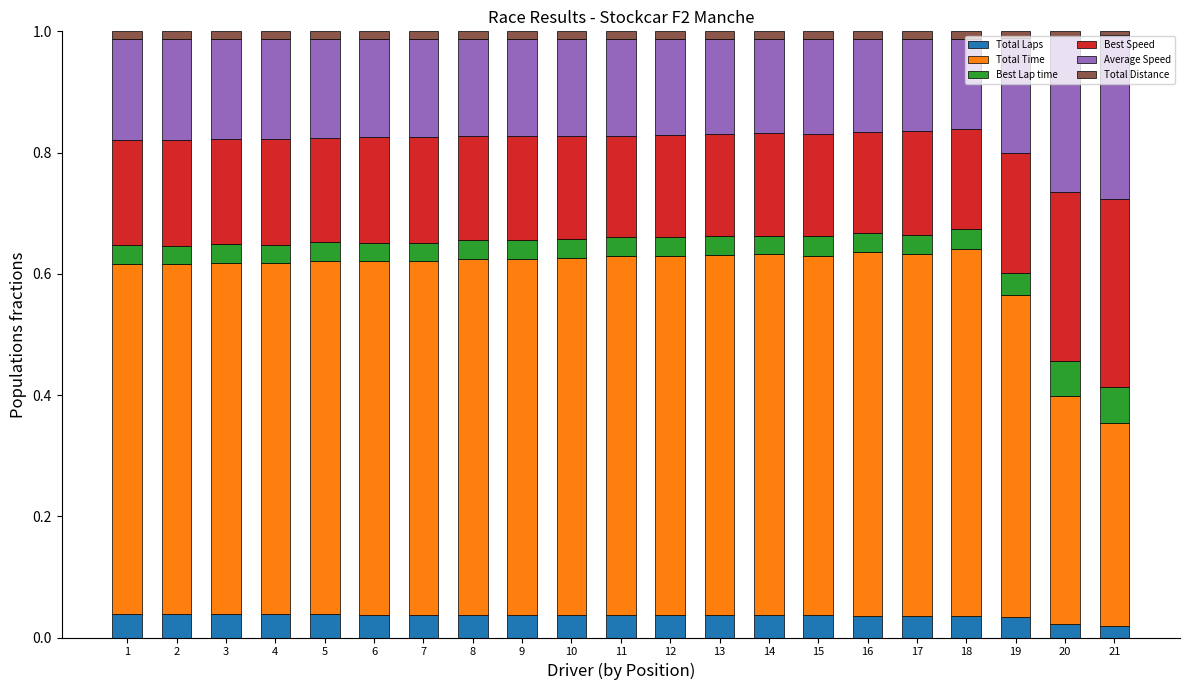

Are the bars grouped side by side (vs. stacked)?

No